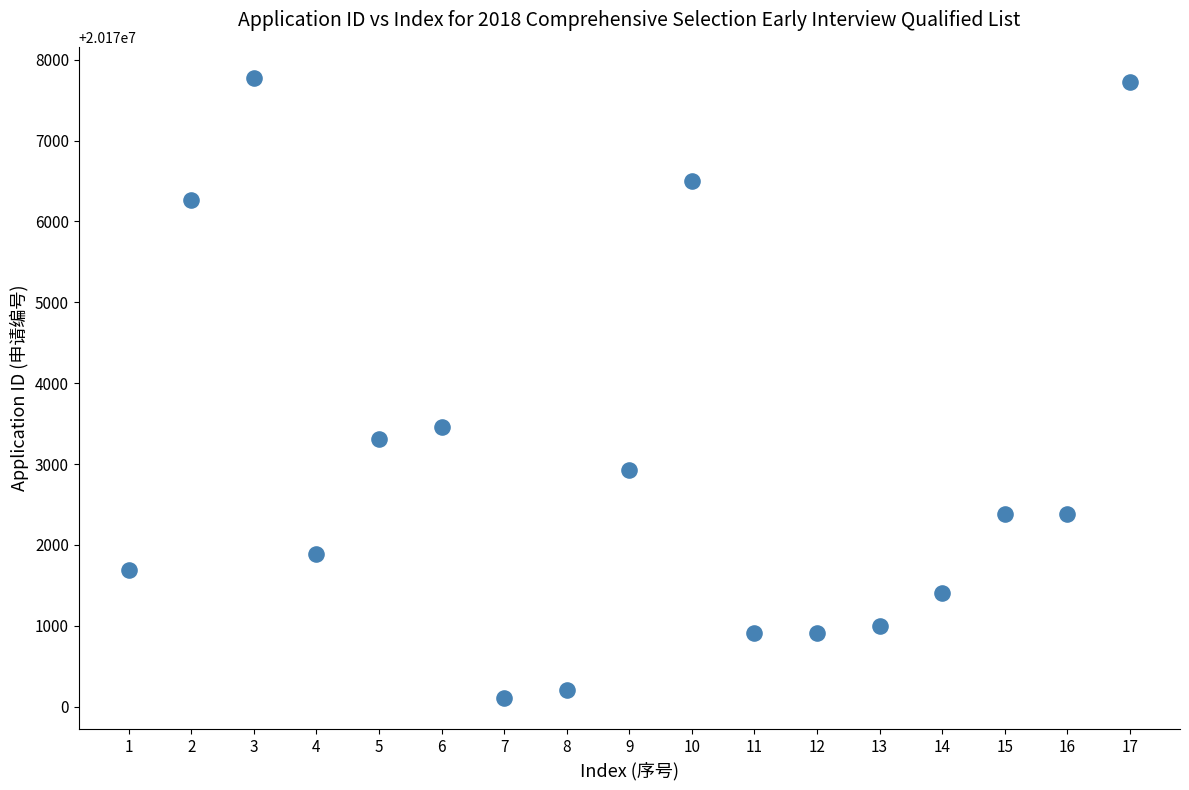

What is the range of Y values (max minus min)?

7672